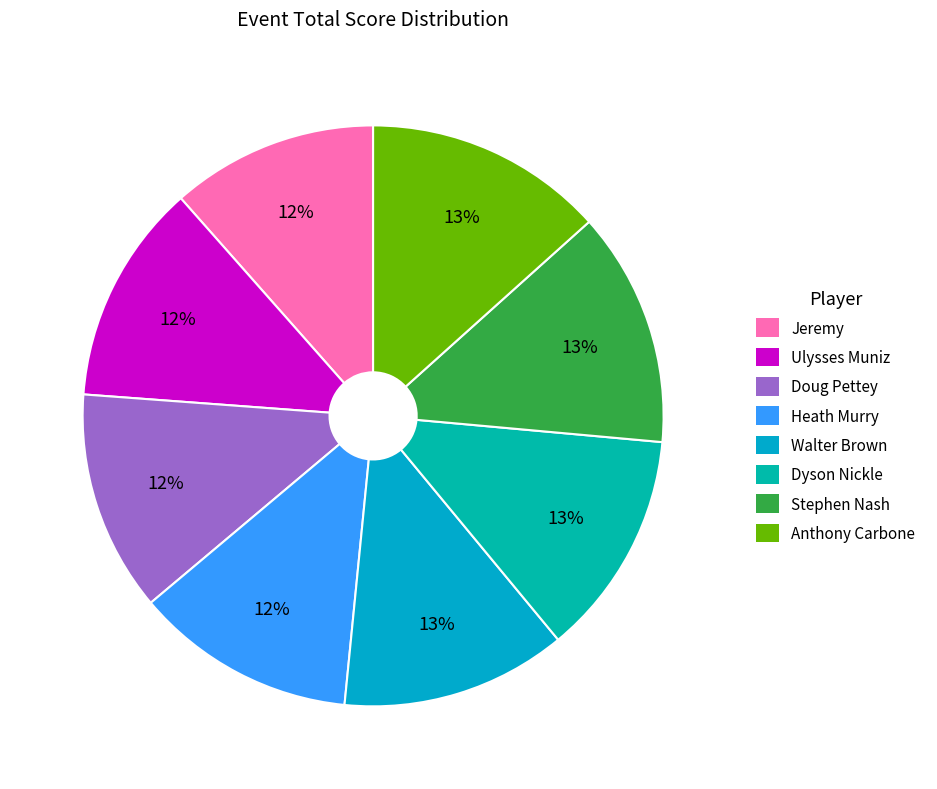

What percentage is the Stephen Nash slice, to the nearest percent?

13%